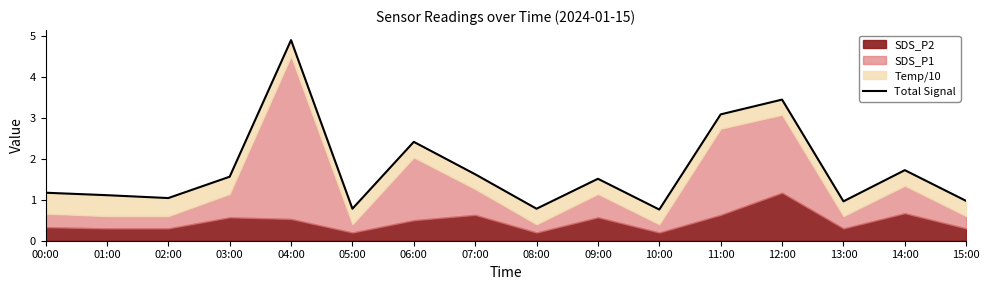

Reading left to right, extract all data points from this chart.

00:00=1.2	01:00=1.1	02:00=1.0	03:00=1.6	04:00=4.9	05:00=0.8	06:00=2.4	07:00=1.6	08:00=0.8	09:00=1.5	10:00=0.8	11:00=3.1	12:00=3.4	13:00=1.0	14:00=1.7	15:00=1.0